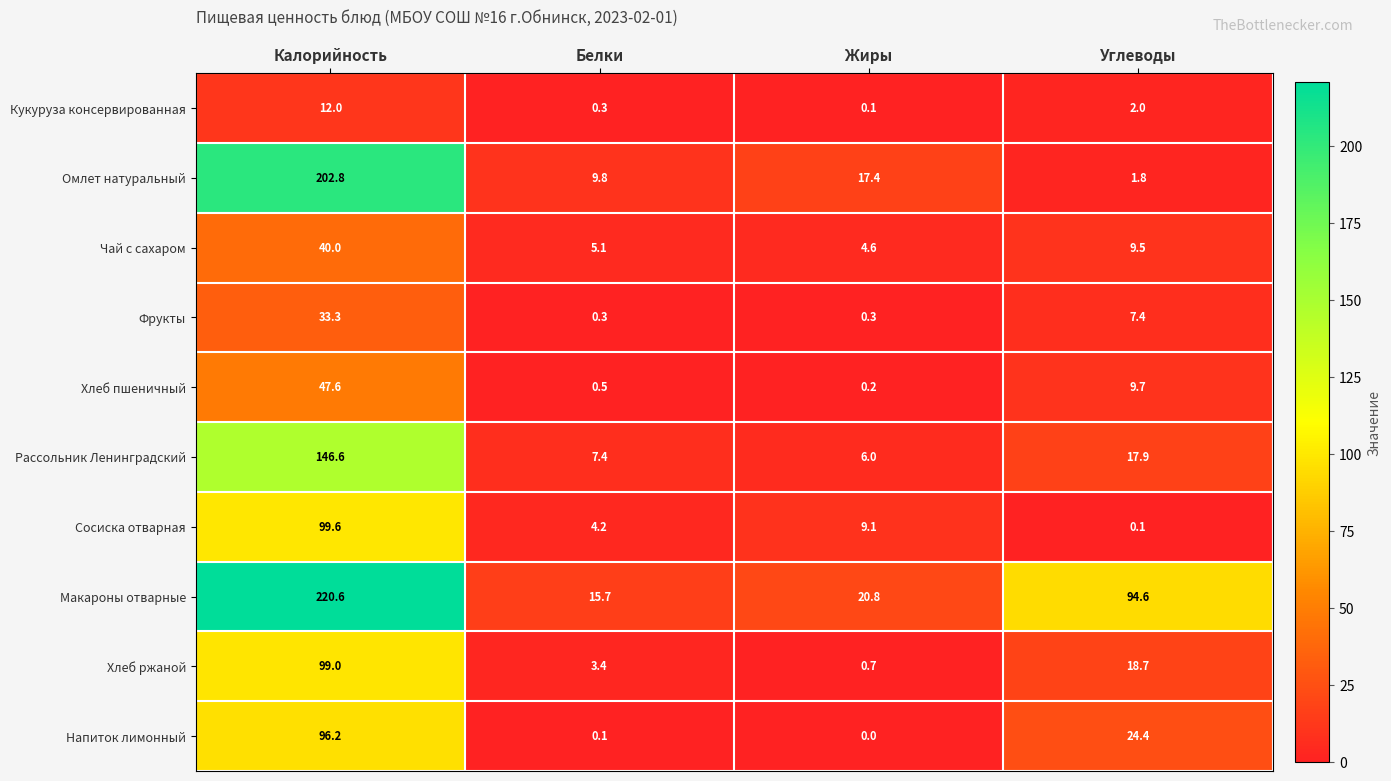

How many values in the Омлет натуральный series exceed 17?

2